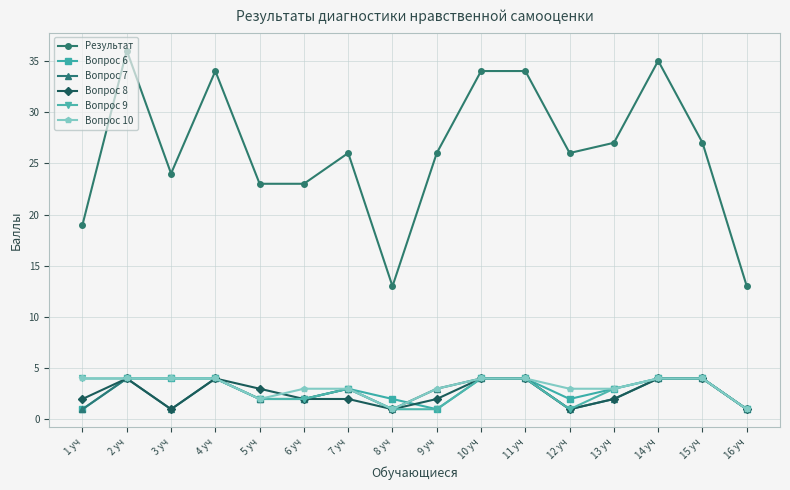

How many data points does each series have?

16